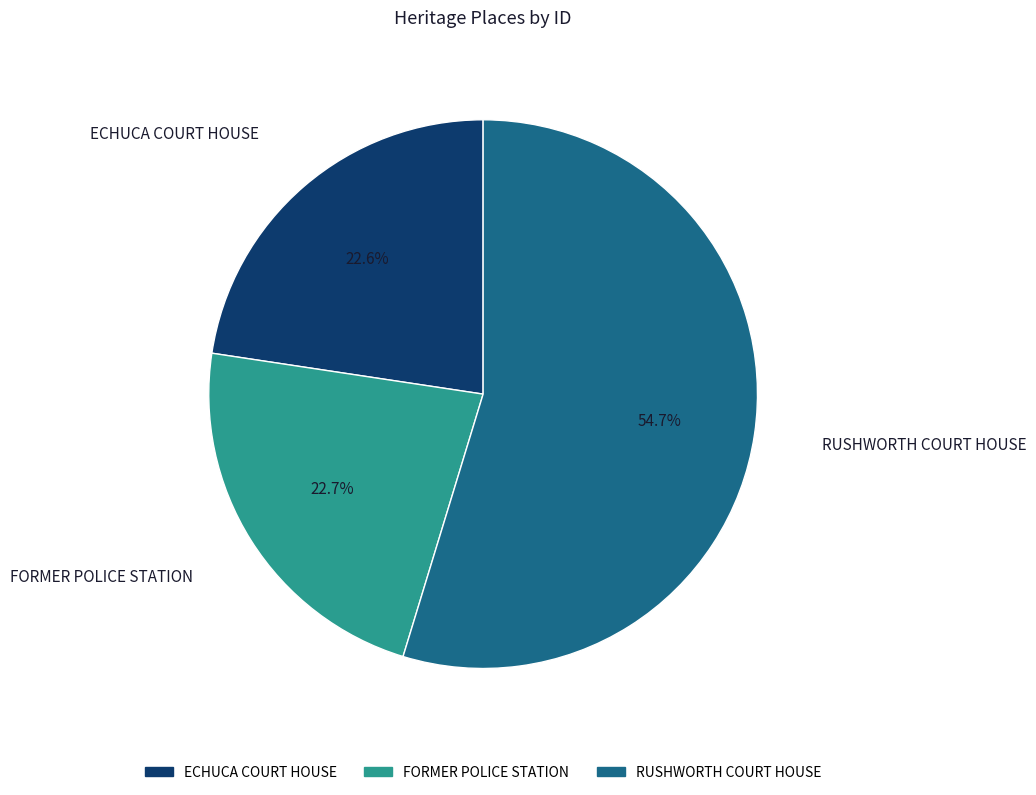

Is the sum of FORMER POLICE STATION and RUSHWORTH COURT HOUSE greater than half?

Yes